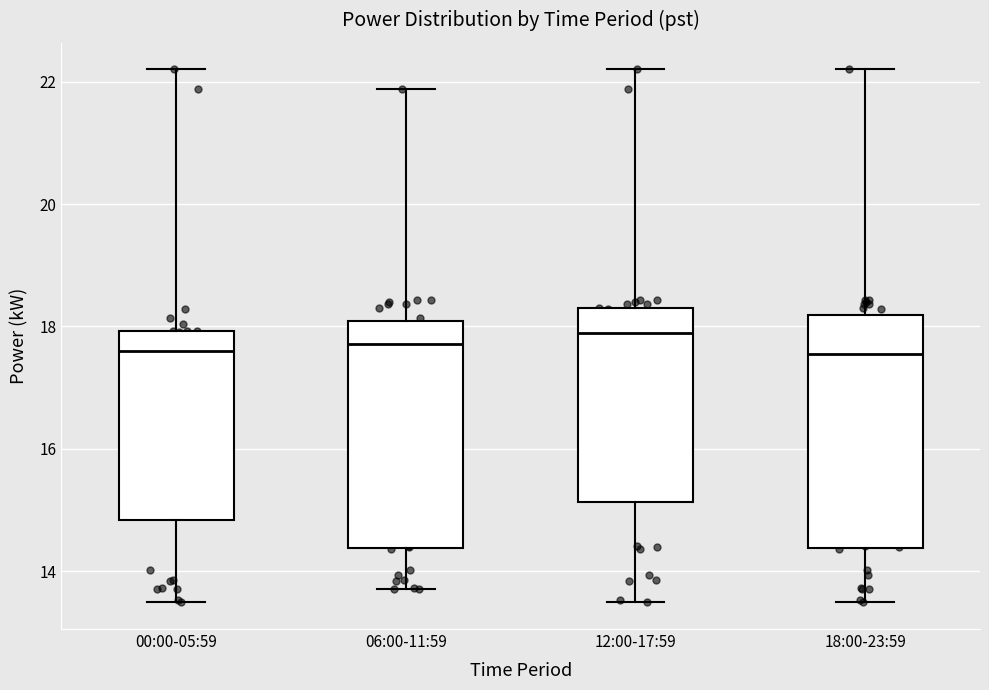

Reading left to right, transcribe this box plot: for each box, give where its median line is, the range the box spans, and where its two whiskers end, as read against the y-axis. The values are not printed on the chart, so give them approximately, as read against the axis.

00:00-05:59: median 17.6, box 14.8 to 18.0, whiskers 13.4 to 22.2
06:00-11:59: median 17.8, box 14.4 to 18.0, whiskers 13.8 to 21.8
12:00-17:59: median 17.8, box 15.2 to 18.2, whiskers 13.4 to 22.2
18:00-23:59: median 17.6, box 14.4 to 18.2, whiskers 13.4 to 22.2